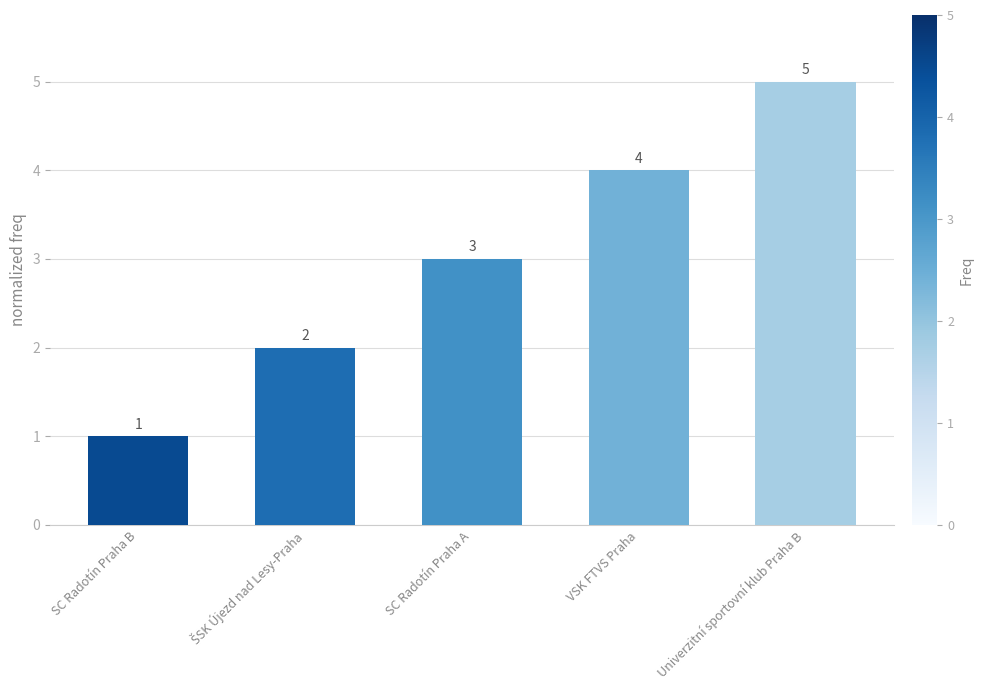

What is the difference between the maximum and minimum values?

4